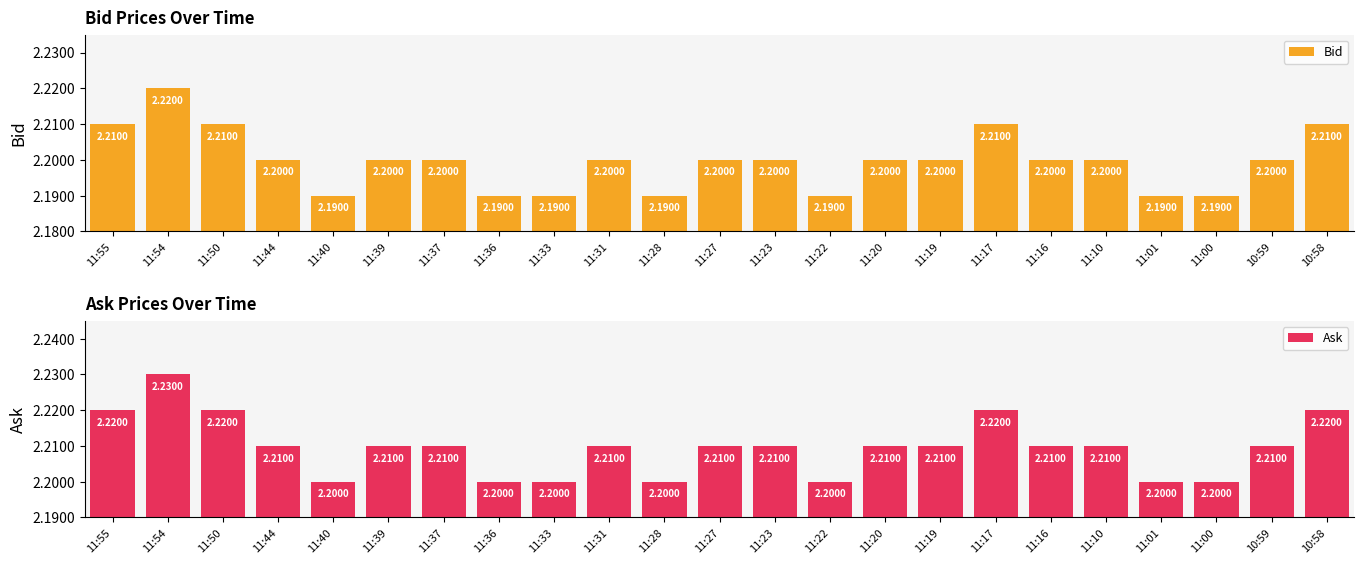

Rank the series at 11:01 from highest to lowest value.

Ask, Bid